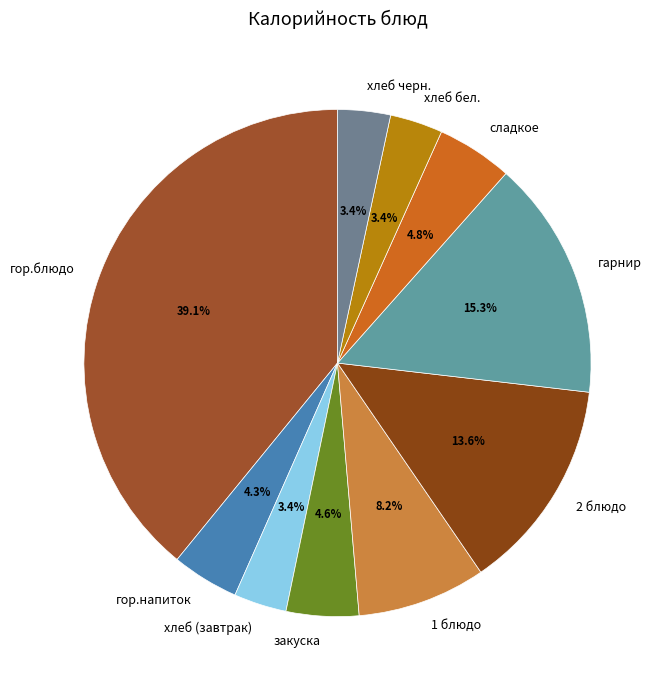

How many slices are in this pie chart?

10